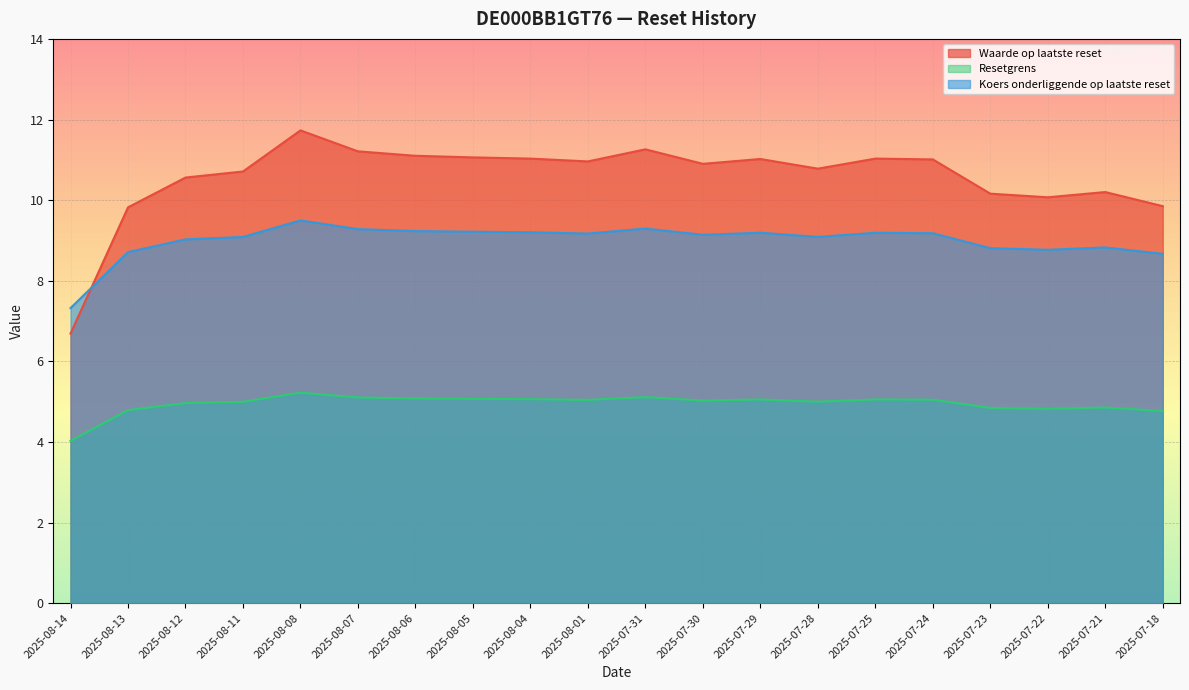

What value does the Koers onderliggende op laatste reset series have at 2025-07-25?

9.2